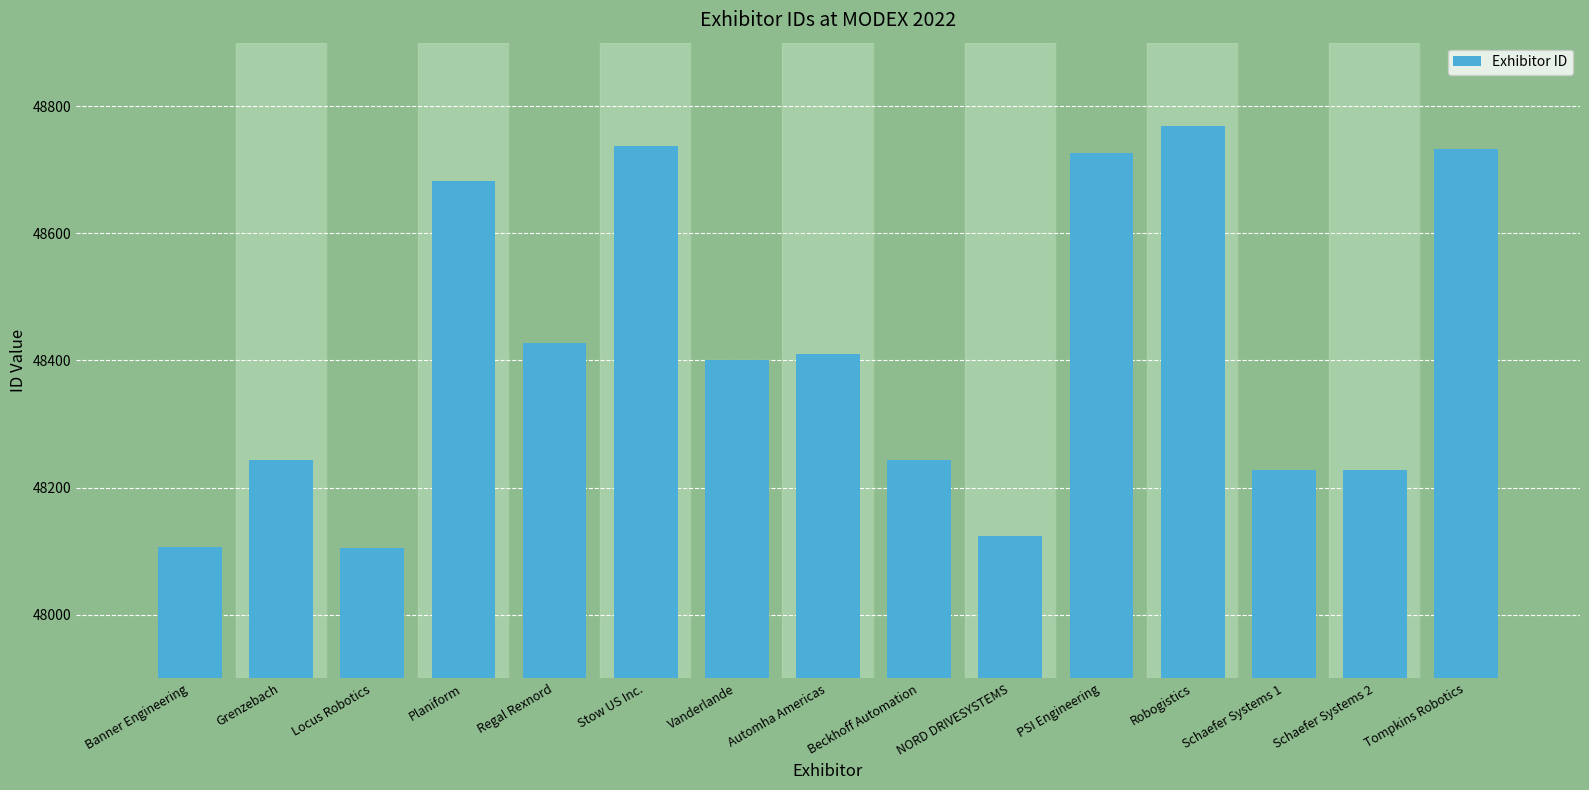

What is the maximum value shown in the chart?

48769